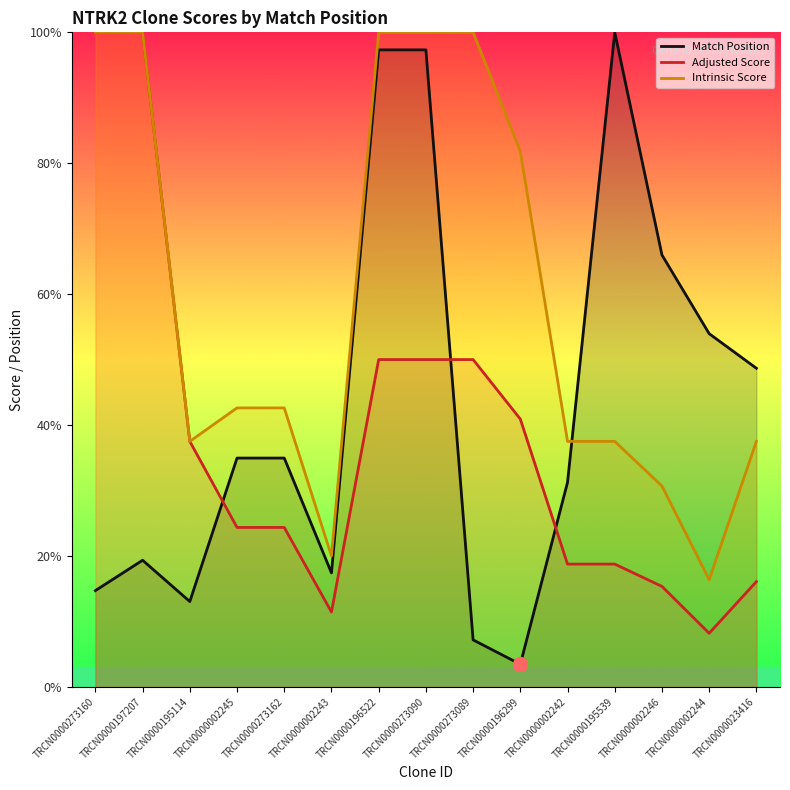

What is the difference between the maximum and minimum values in the Adjusted Score series?

91.8